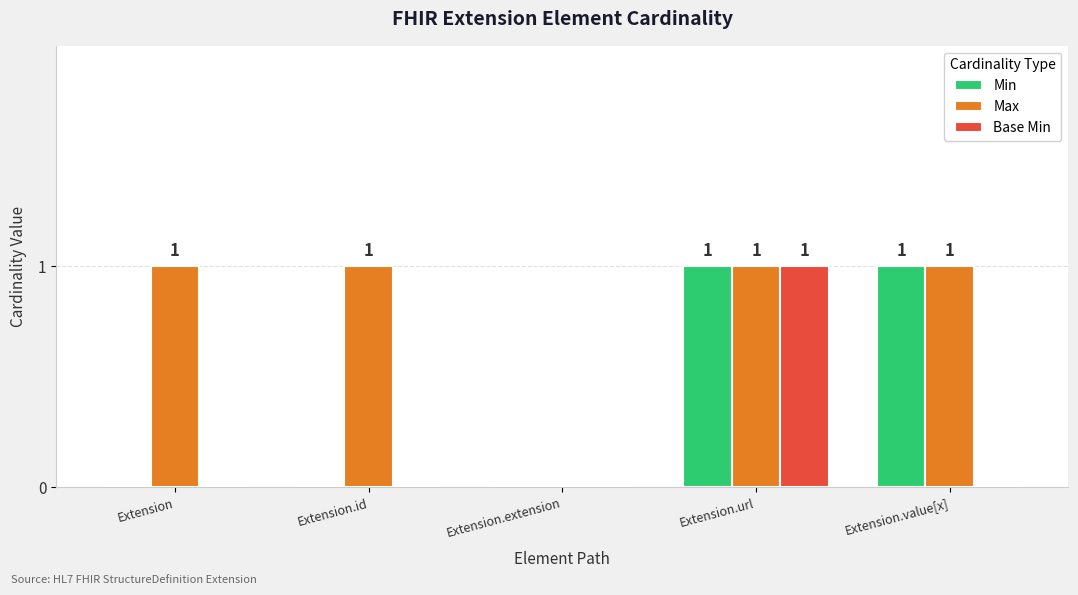

Is the value of Min at Extension.url greater than the value of Base Min at Extension.extension?

Yes